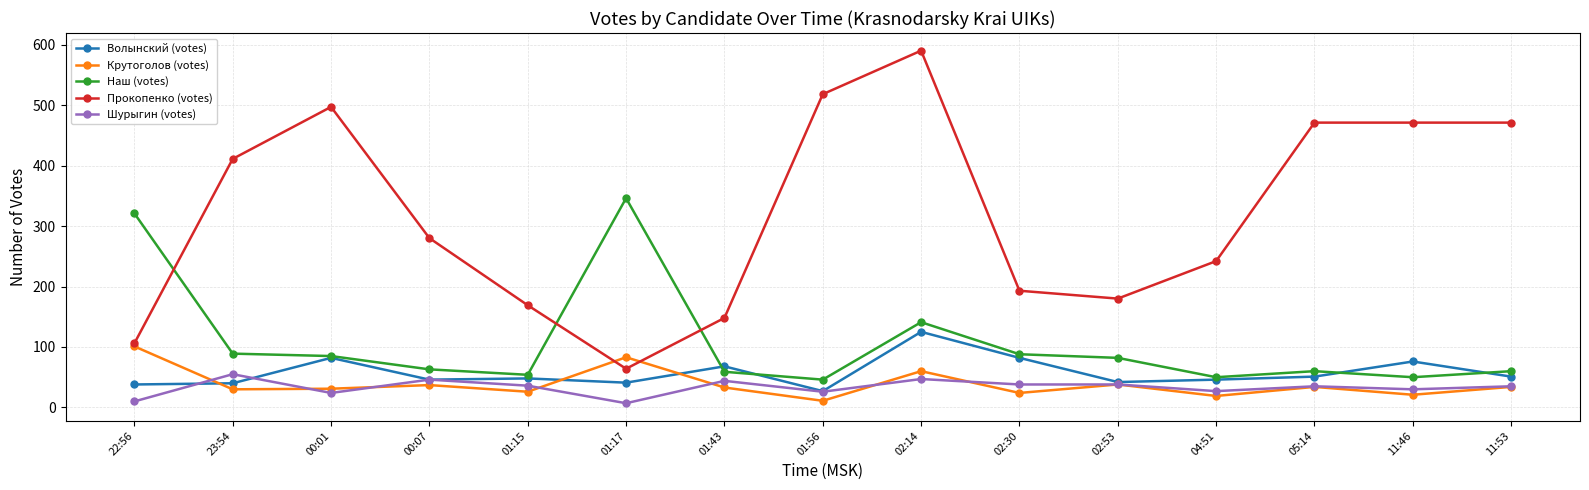

What is the total value across all series at 00:01?

719